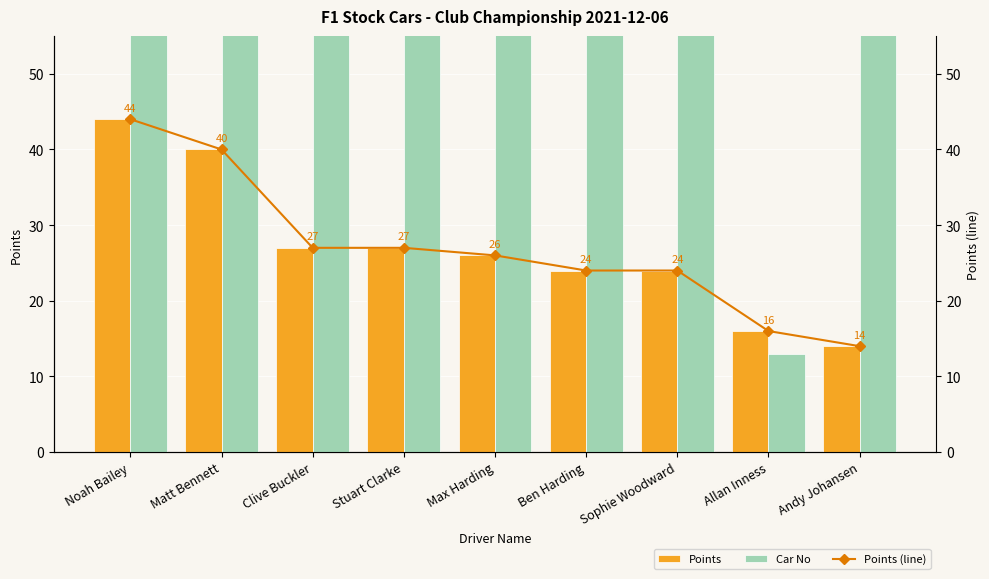

What position from the right is Max Harding?

5